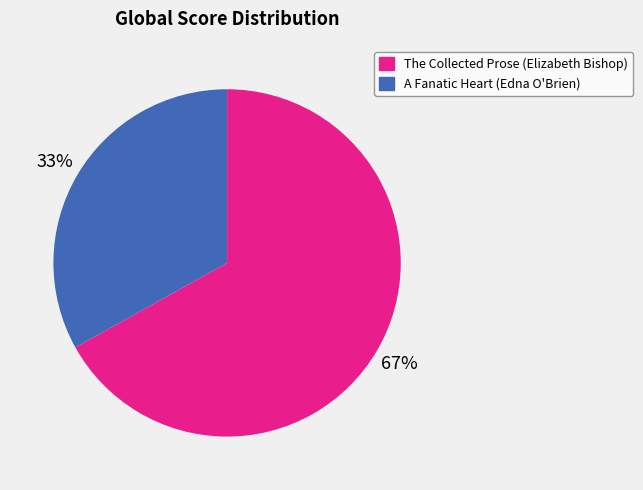

Do A Fanatic Heart and The Collected Prose together represent more than half of the pie?

Yes